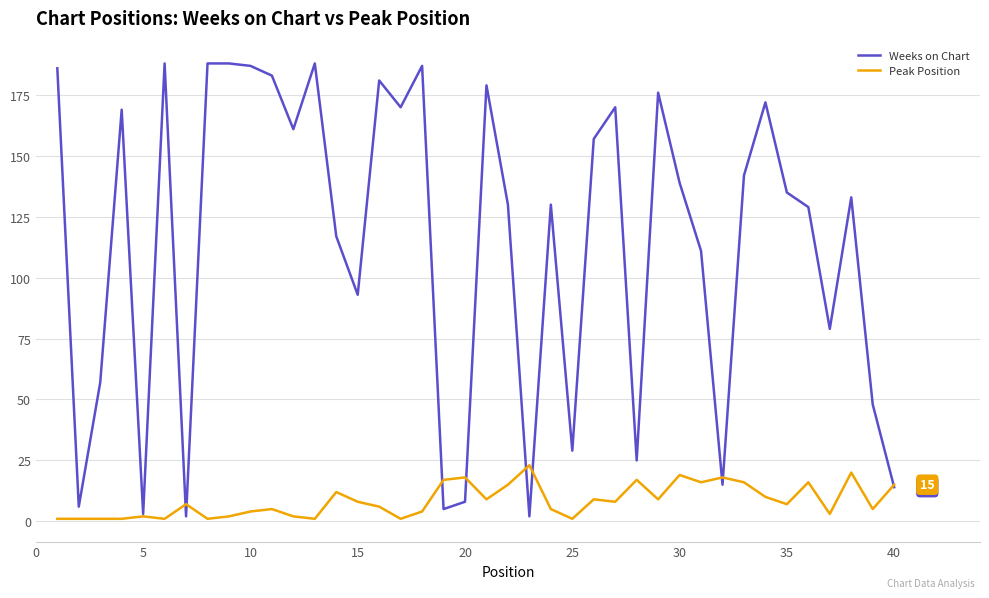

True or false: Peak Position and Weeks on Chart cross at least once.

True